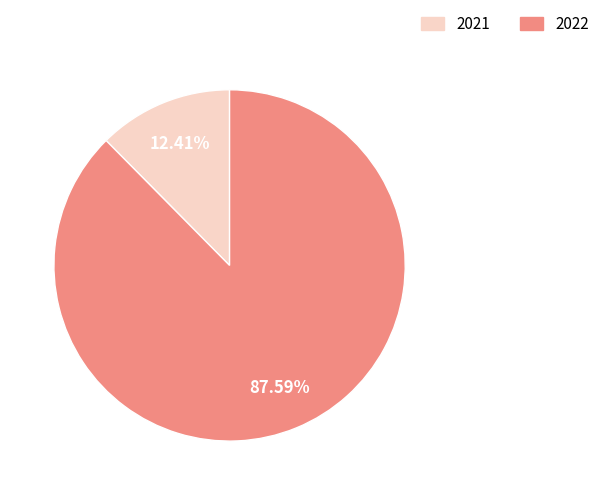

To the nearest percent, what percentage of the pie is 2021?

12%